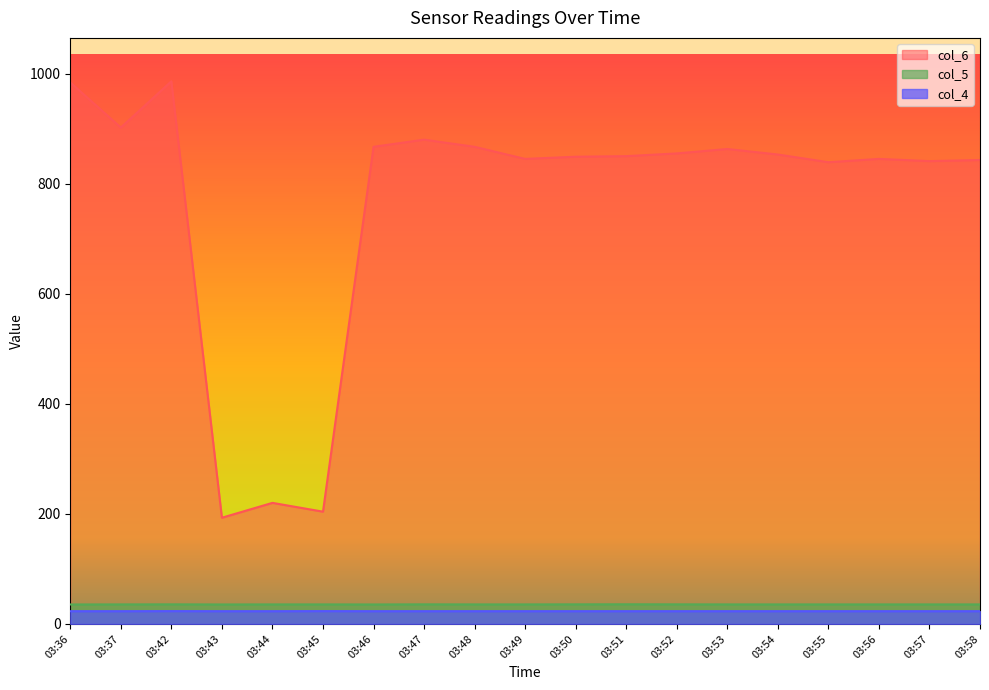

At which label does col_6 reach its peak?

03:42